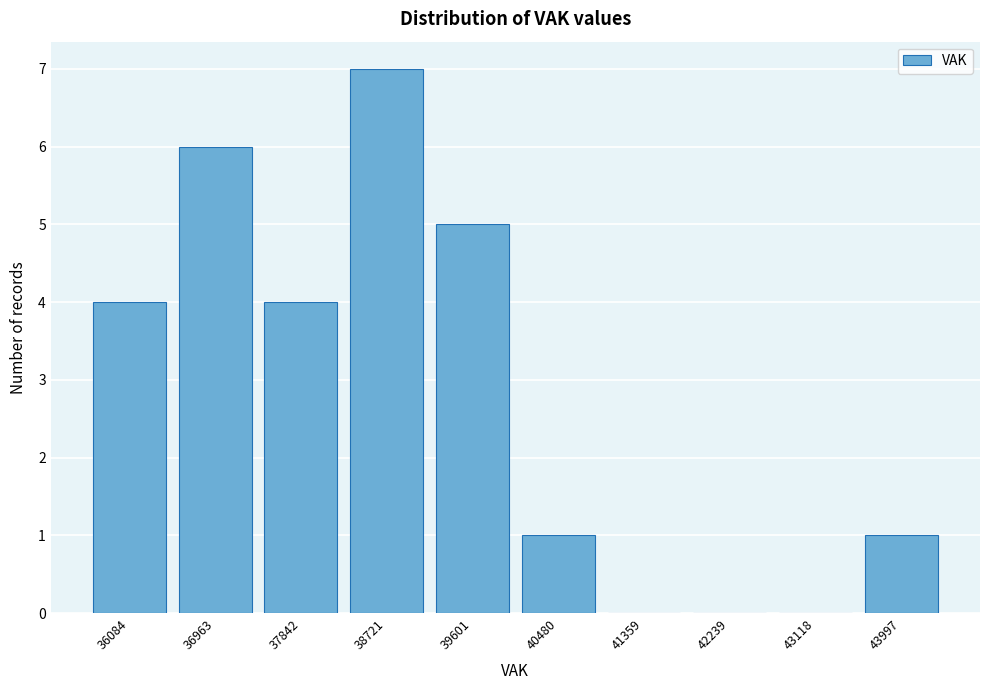

Reading left to right, extract all data points from this chart.

36084=4	36963=6	37842=4	38721=7	39601=5	40480=1	41359=0	42239=0	43118=0	43997=1